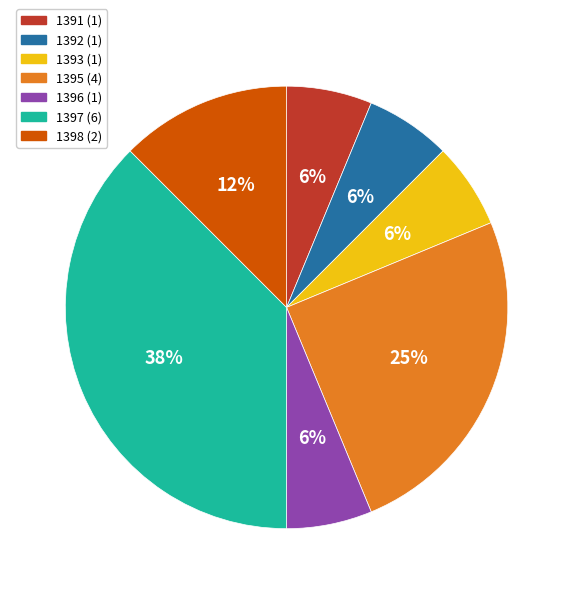

To the nearest percent, what is the combined percentage of 1395 and 1396?

31%